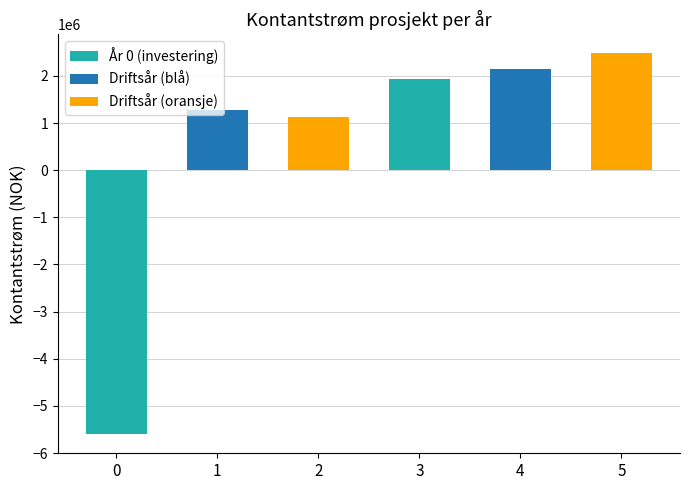

What is the maximum value shown in the chart?

2475000